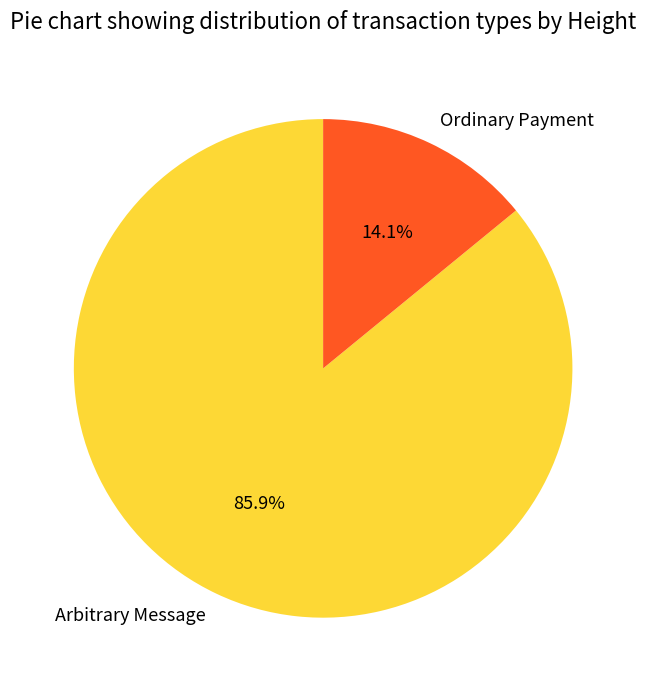

Combined, what portion of the pie is Ordinary Payment and Arbitrary Message?

100.0%